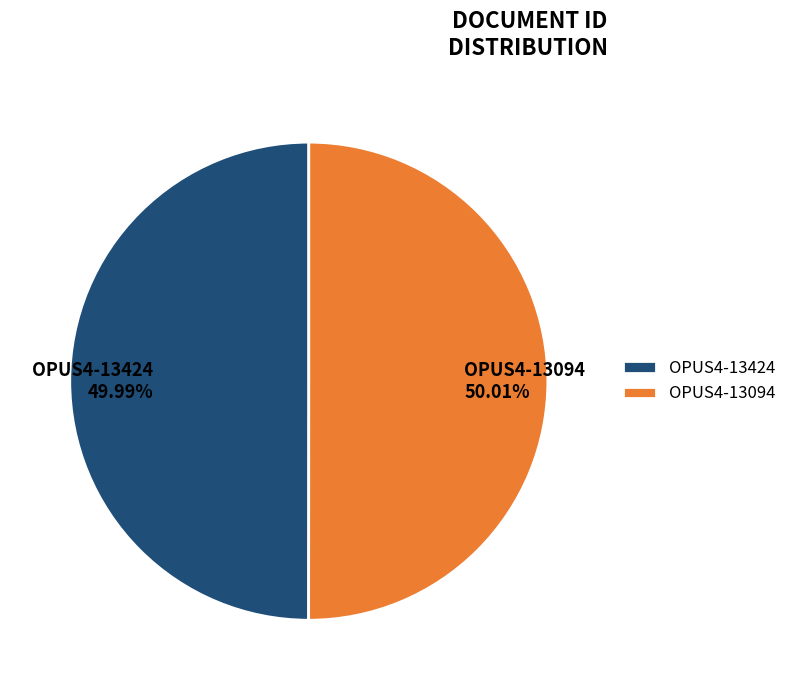

Is it true that OPUS4-13424 is 50% of the pie?

True